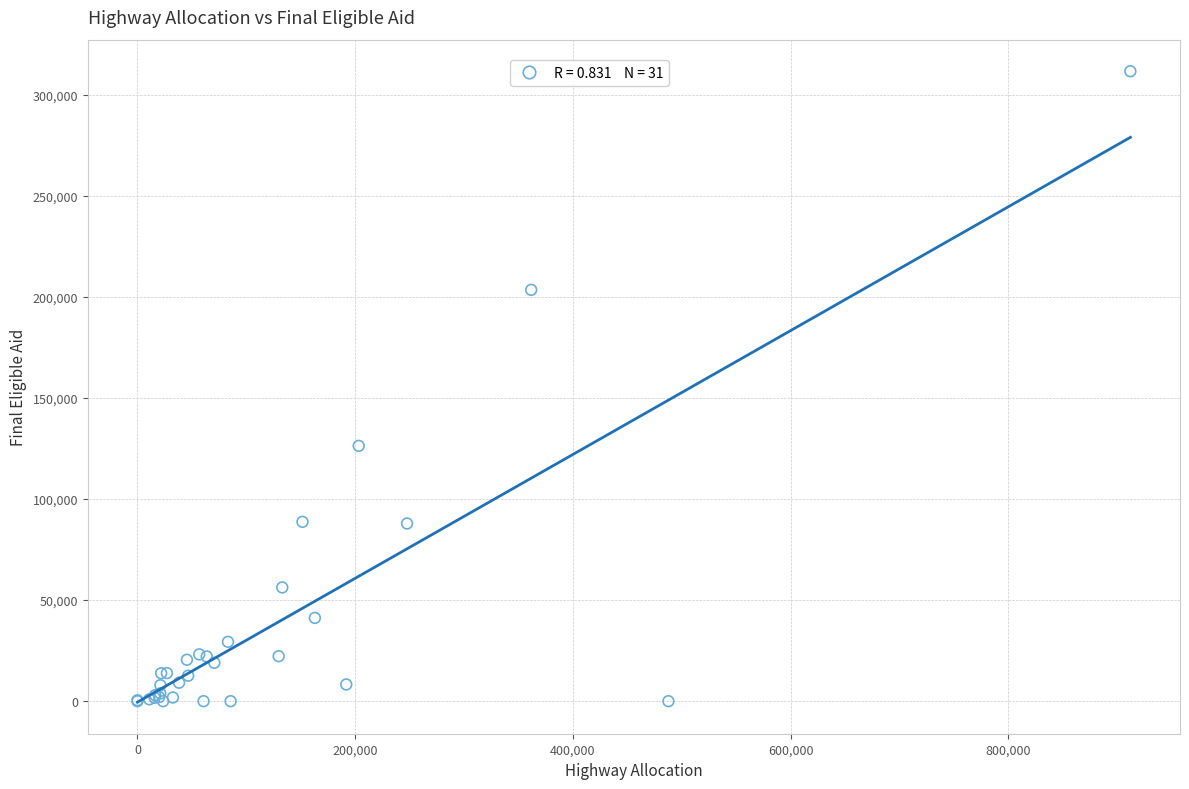

What Y value in the scatter plot is closest to 155849?

126335.6